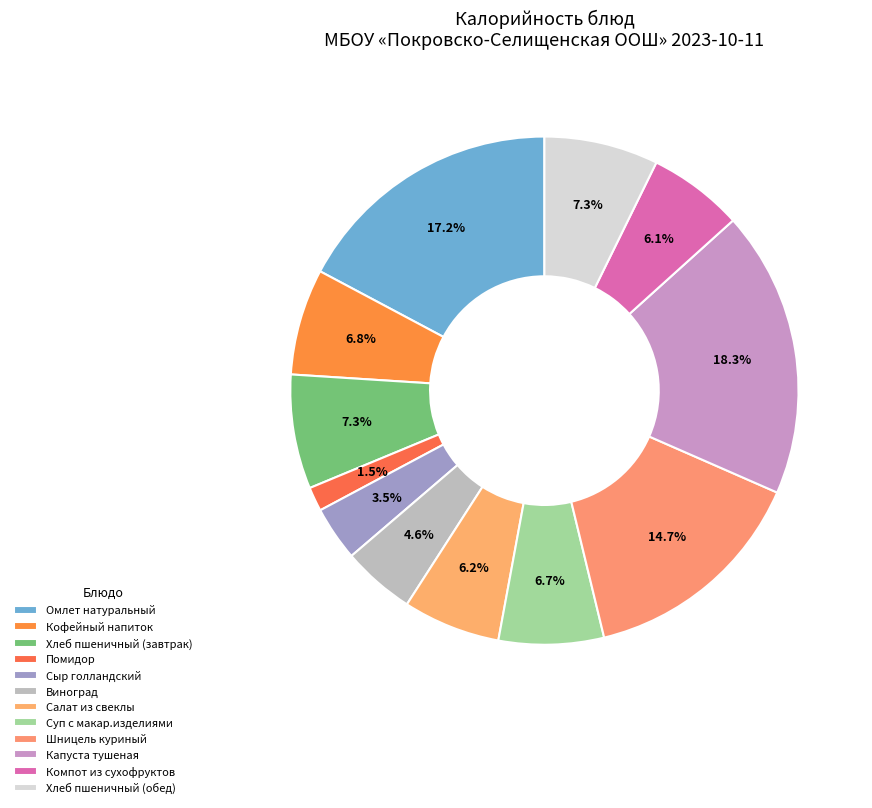

To the nearest percent, what portion does Помидор represent?

2%